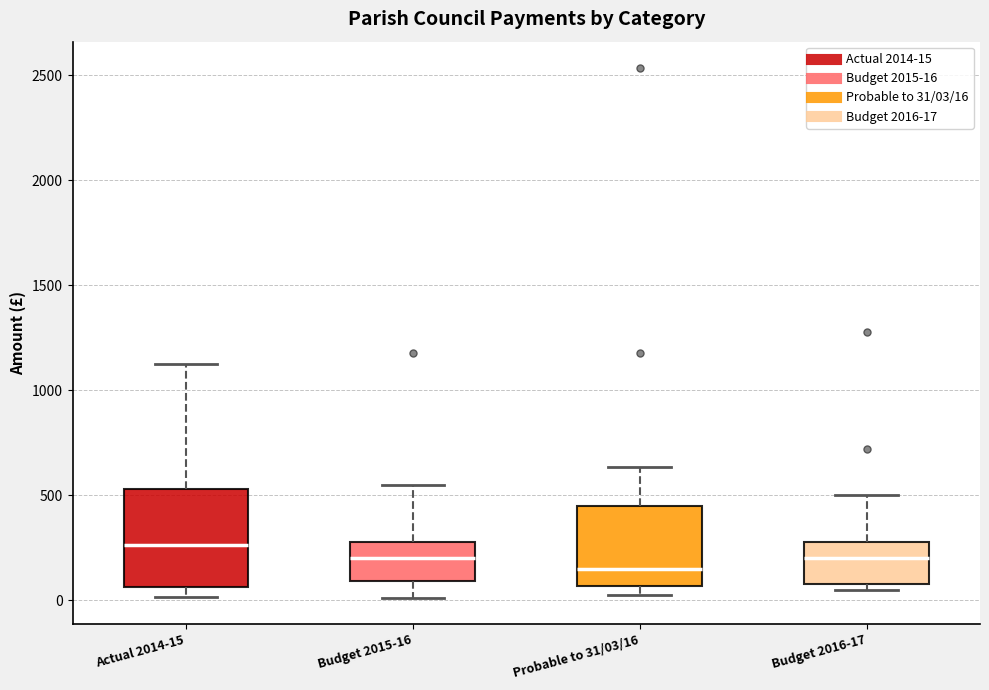

Where is the lower edge of the box for Budget 2015-16 on the y-axis? The values are not printed on the chart, so give them approximately, as read against the axis.

100